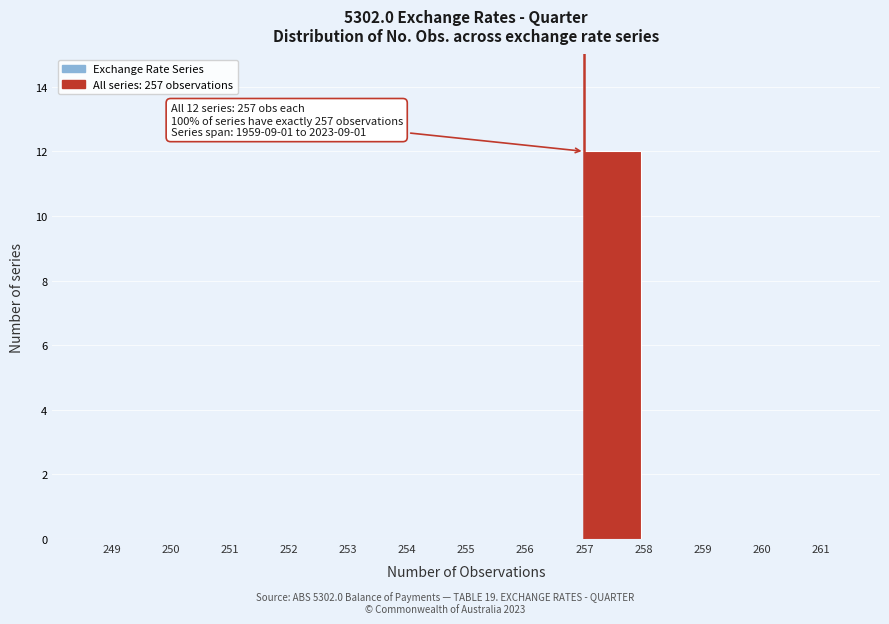

Which range on the x-axis has the tallest bar?

257 to 258